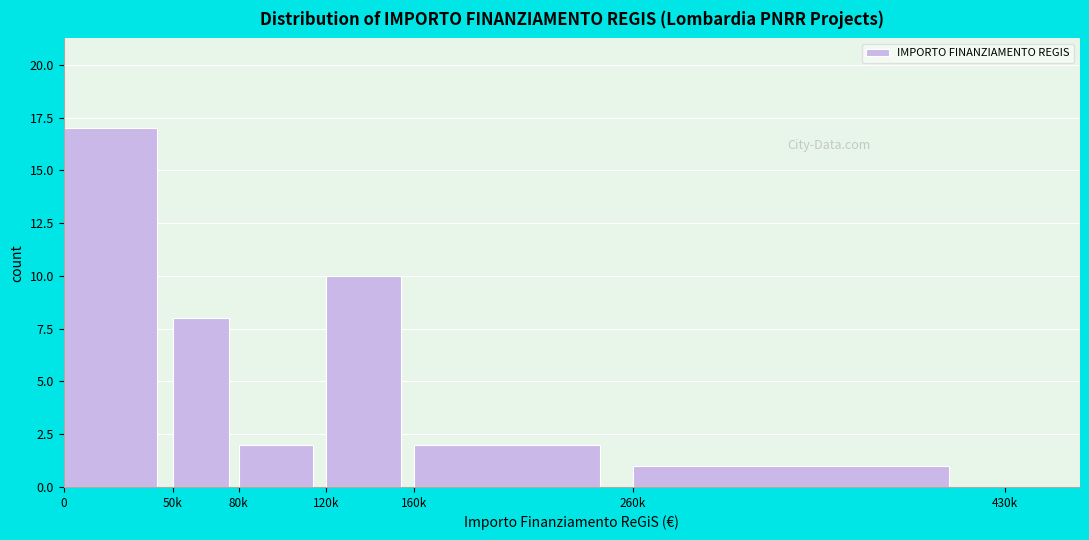

Reading left to right, extract all data points from this chart.

17	8	2	10	2	1